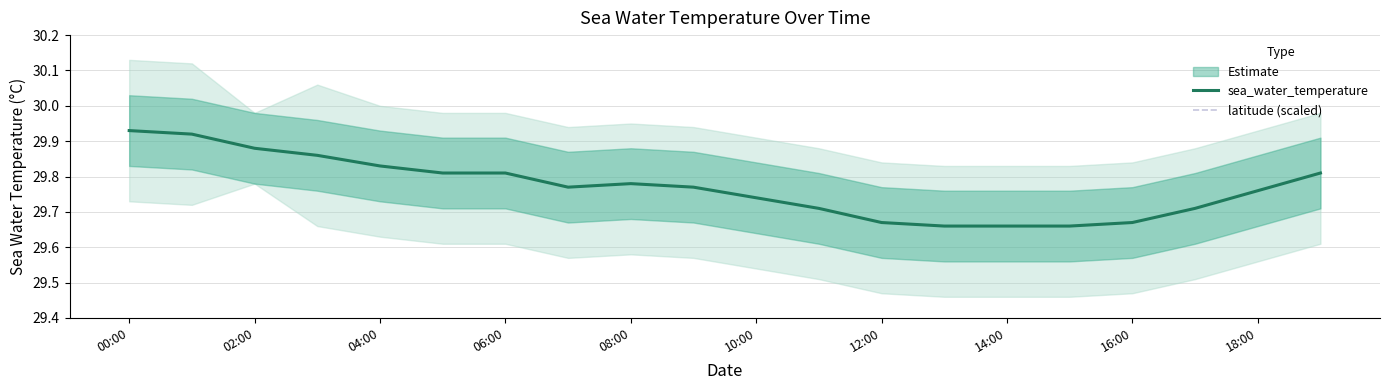

Is it true that latitude (scaled) equals 44.4 at 16:00?

False